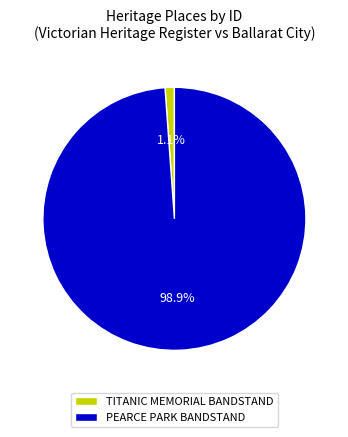

True or false: TITANIC MEMORIAL BANDSTAND accounts for 7% of the total.

False